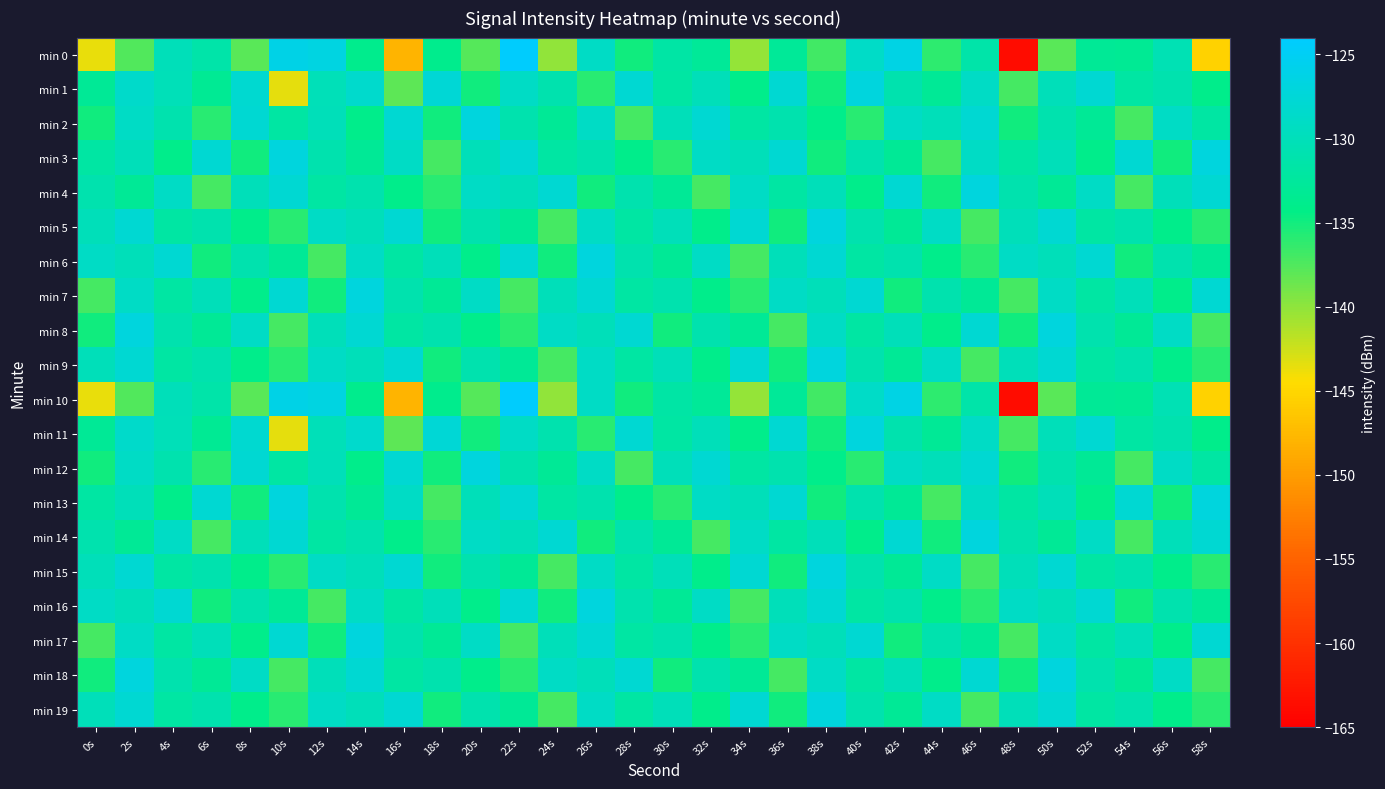

What is the difference between the highest and lowest values at 4s?

6.0